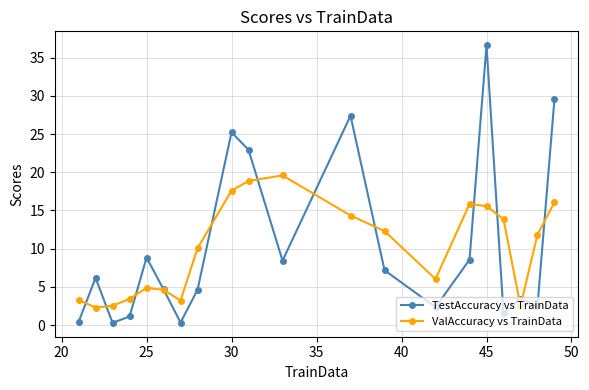

What is the maximum value shown in the chart?

36.6